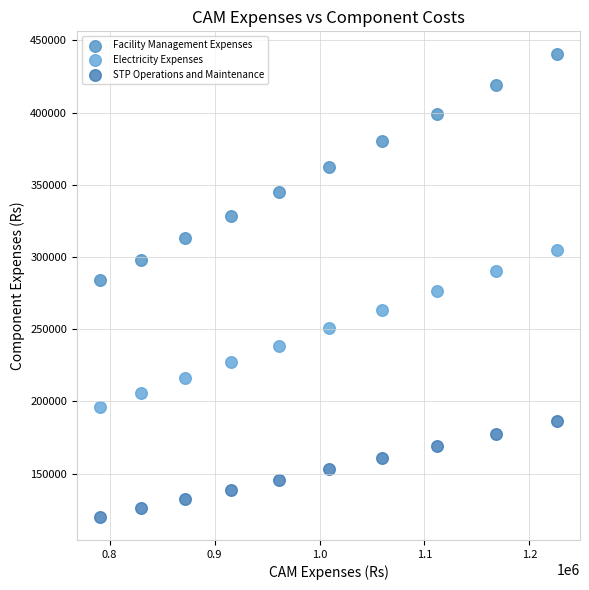

Across all data points, what is the range of Y values (max minus min)?

320266.9